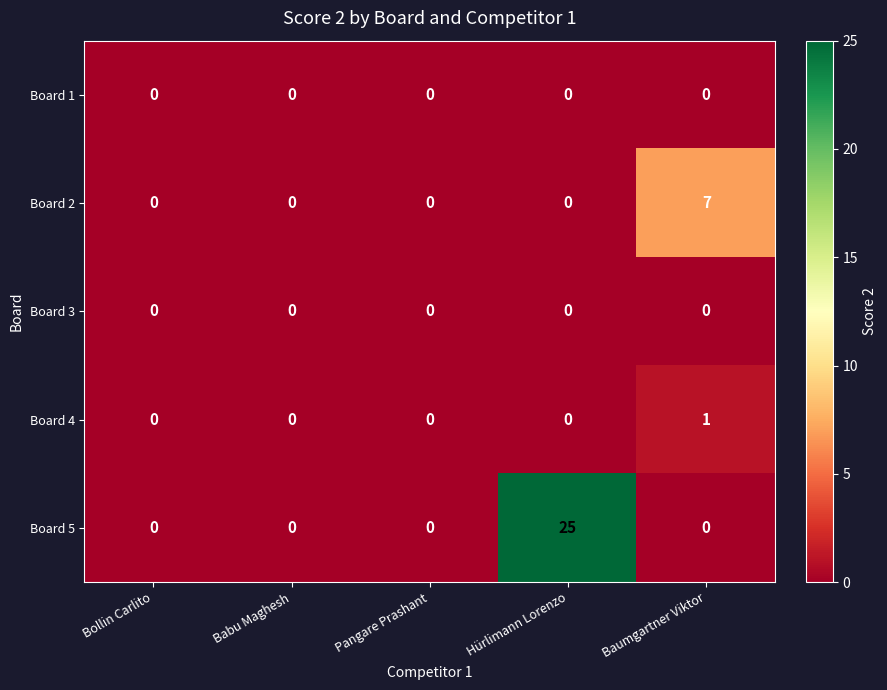

What is the difference between the maximum and second lowest values in the Board 5 series?

25